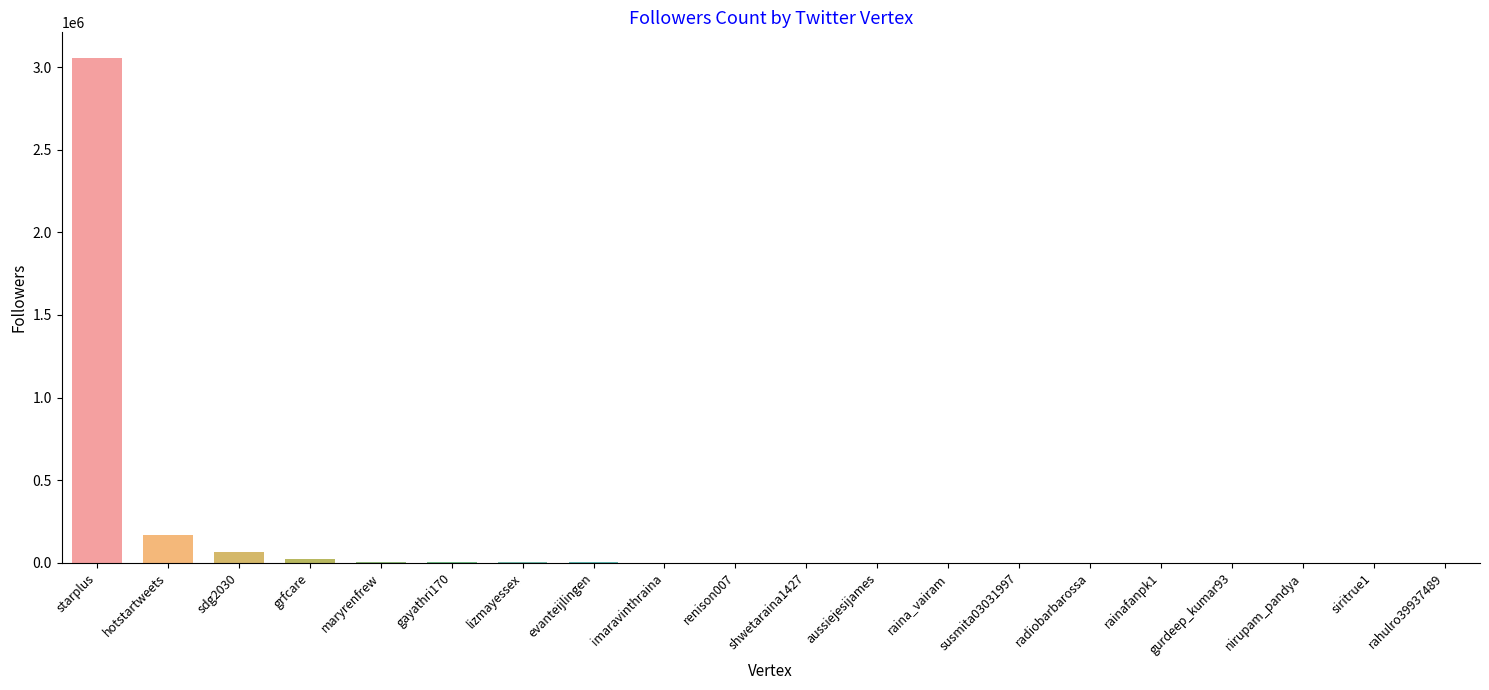

What is the greatest value displayed?

3058041